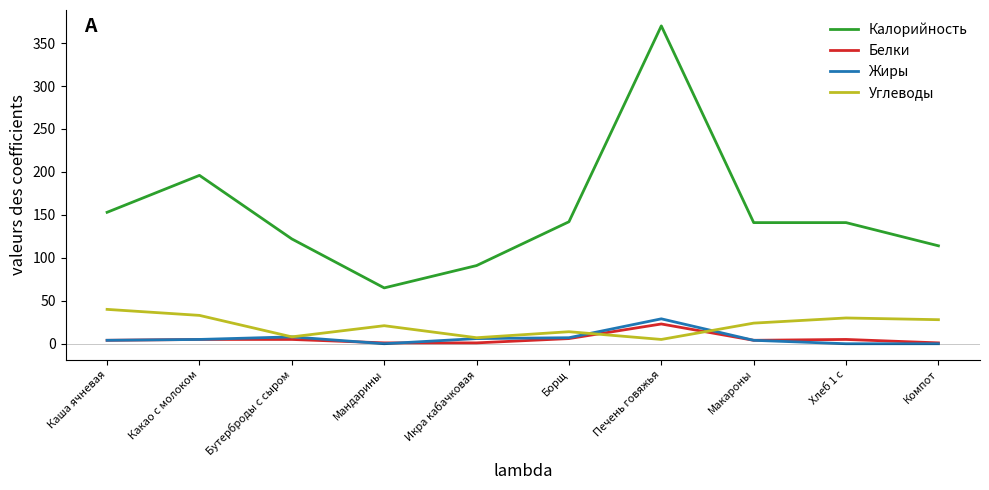

True or false: Белки and Калорийность intersect in this chart.

False